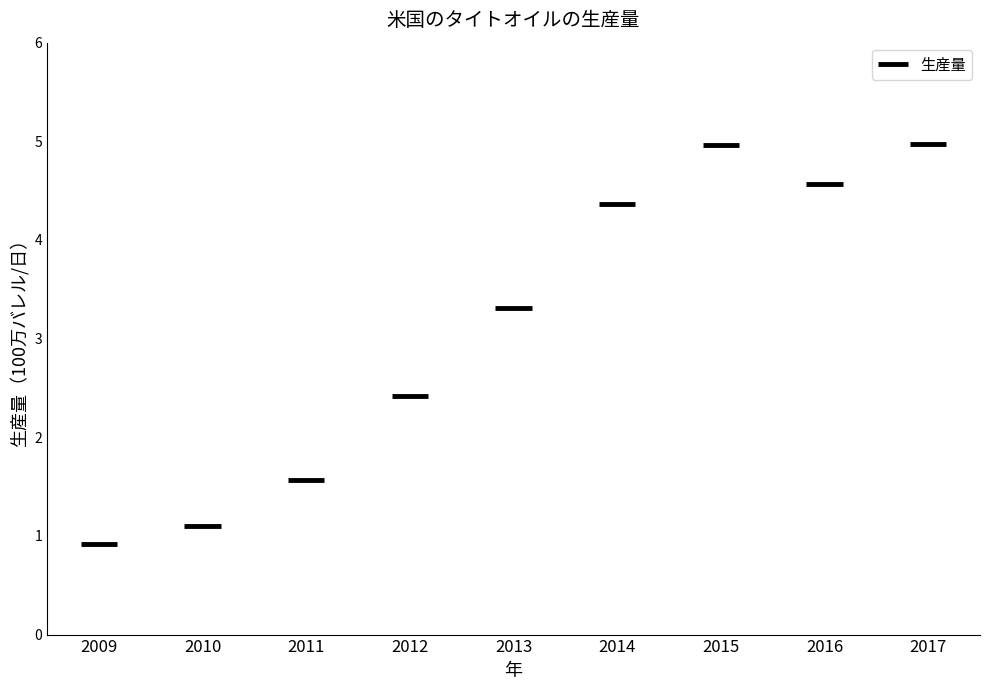

True or false: the data shows 0.6 at 2011.

False